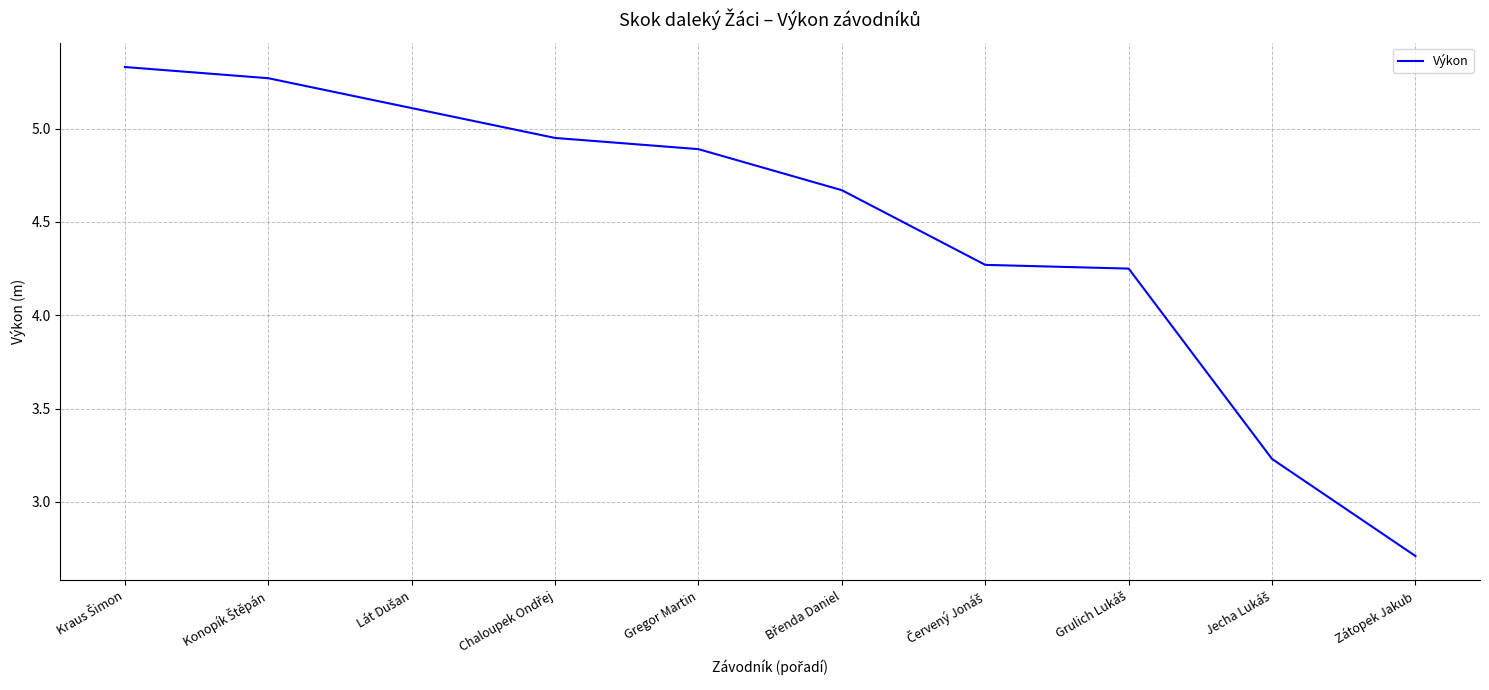

The chart shows a value of 2.7 at Zátopek Jakub. True or false?

True